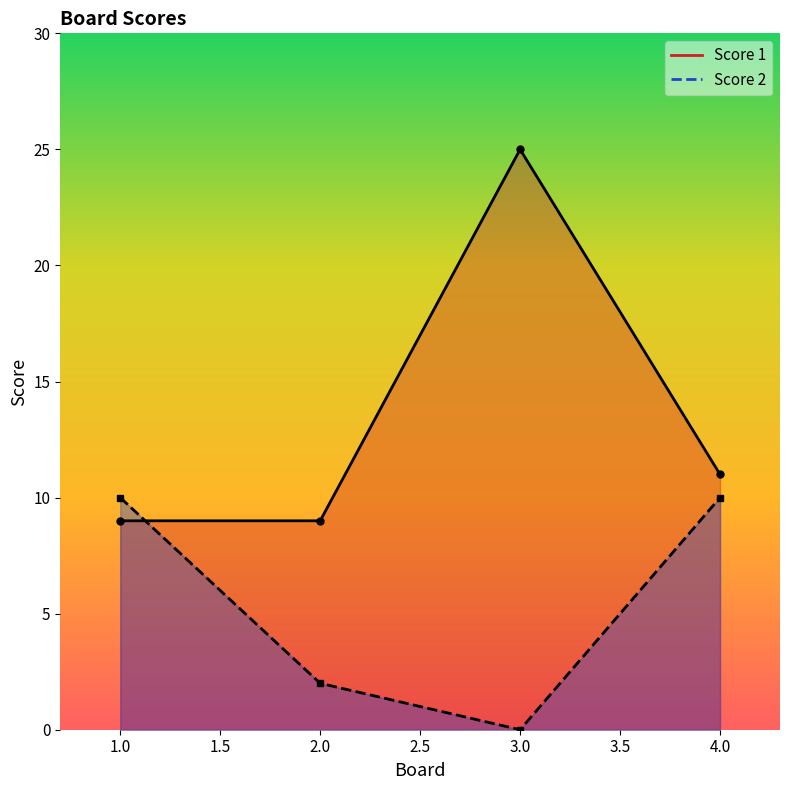

At which label is Score 2 closest to 5?

2